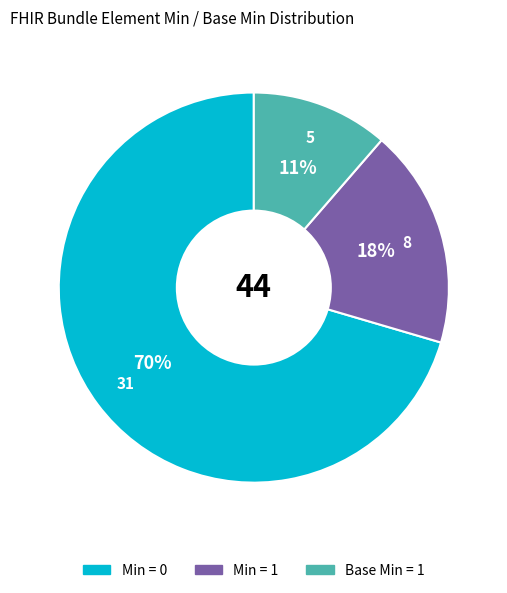

Is there a majority slice in this chart?

Yes